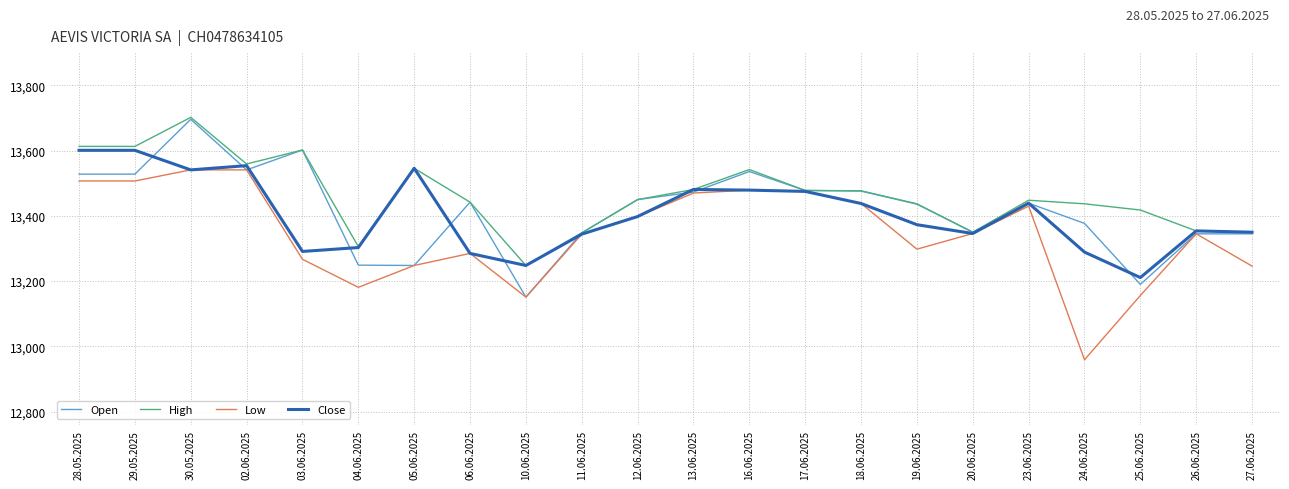

What position from the right is 18.06.2025?

8